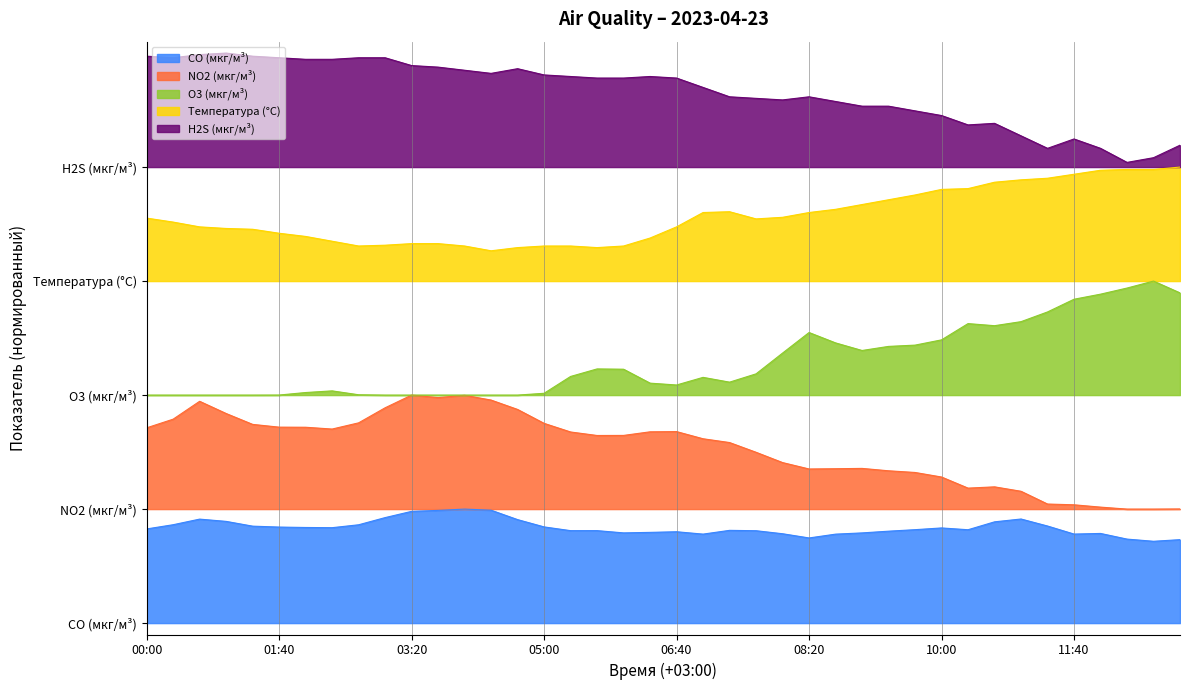

Does the chart display data point markers on the line(s)?

No